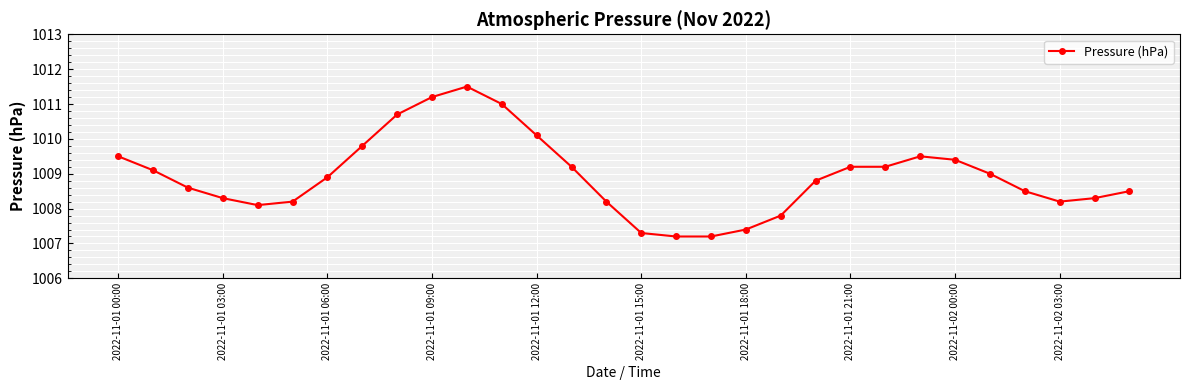

What is the difference between the maximum and minimum values?

4.3